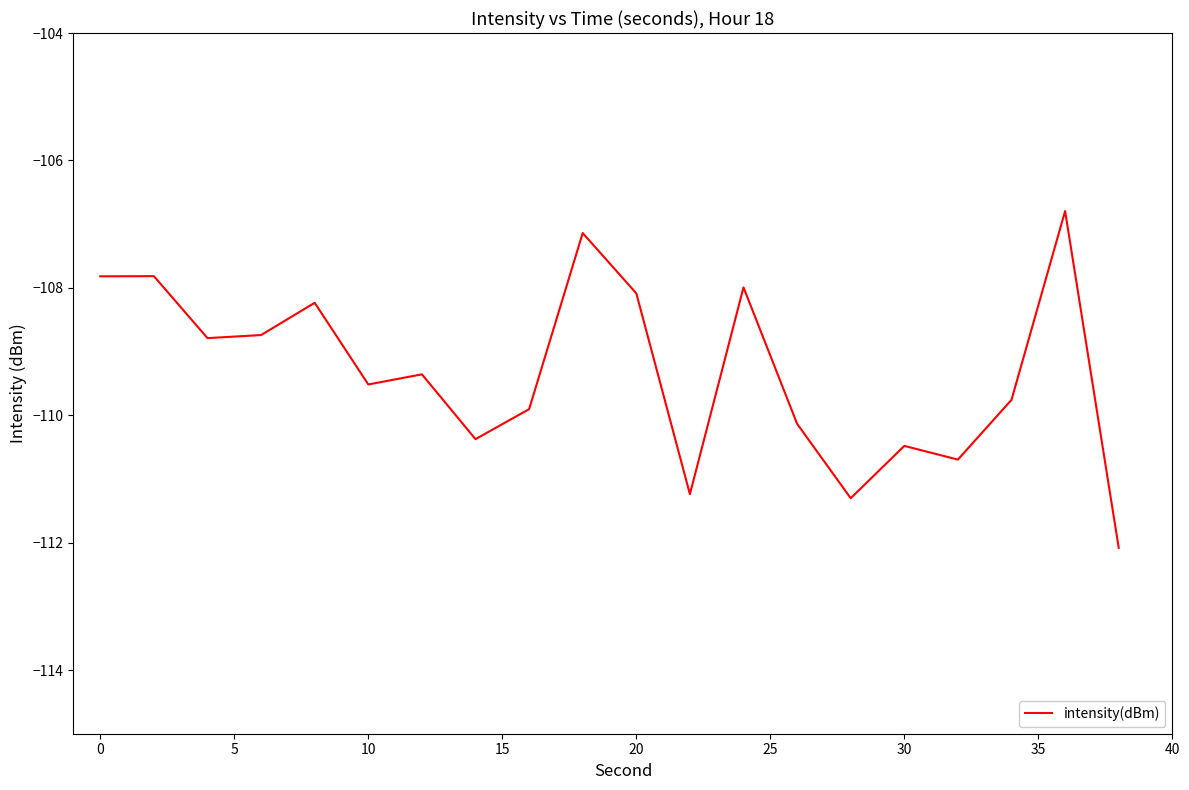

How many lines are shown in the chart?

1